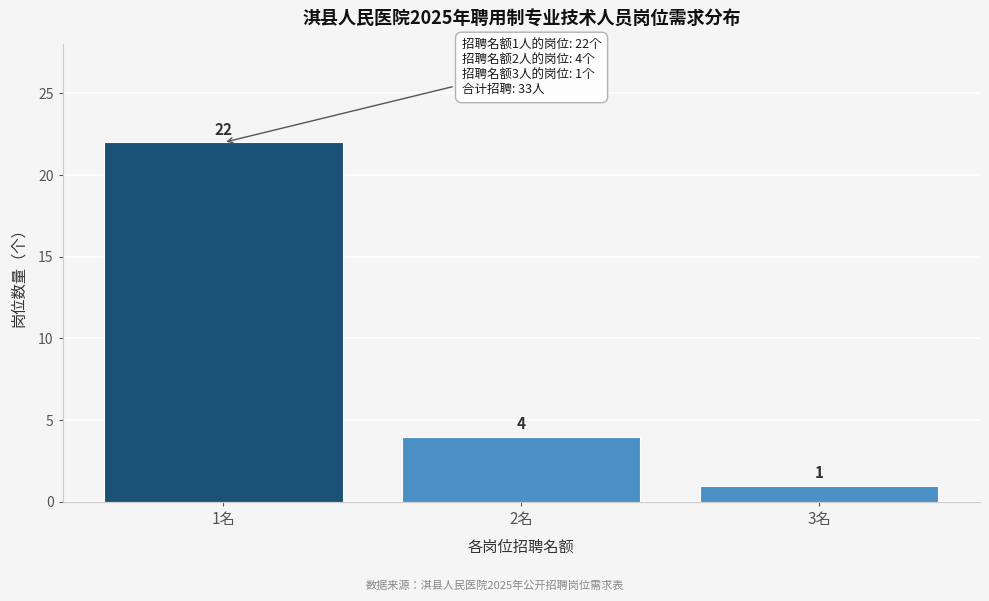

Reading left to right, transcribe all the data shown in this chart.

22	4	1